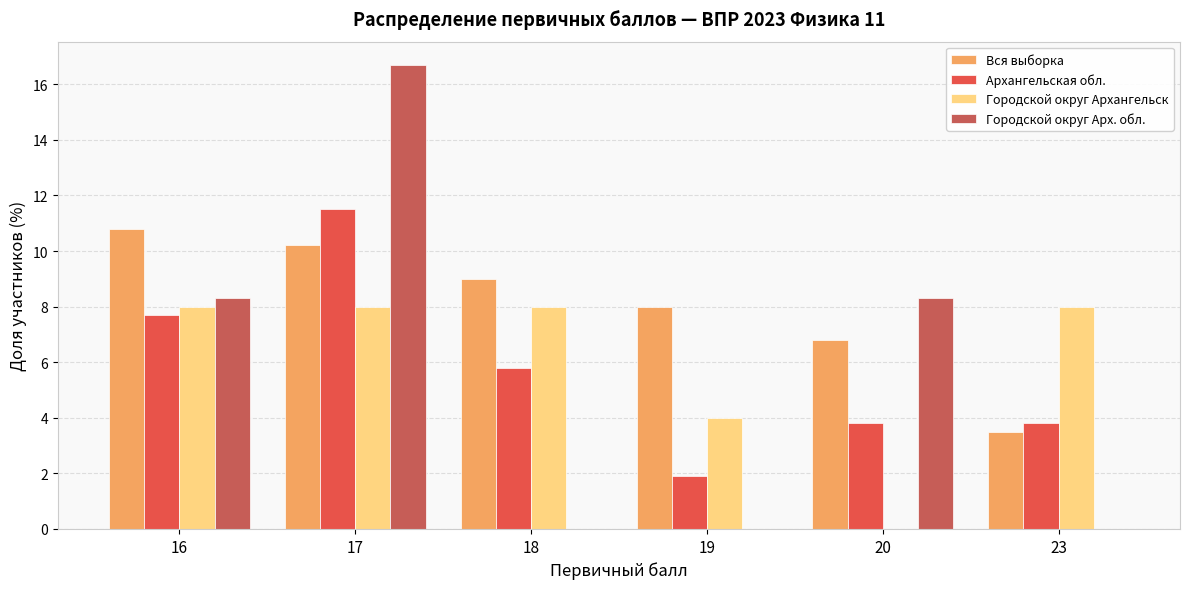

Is the value of Городской округ Арх. обл. at 19 greater than the value of Городской округ Архангельск at 18?

No